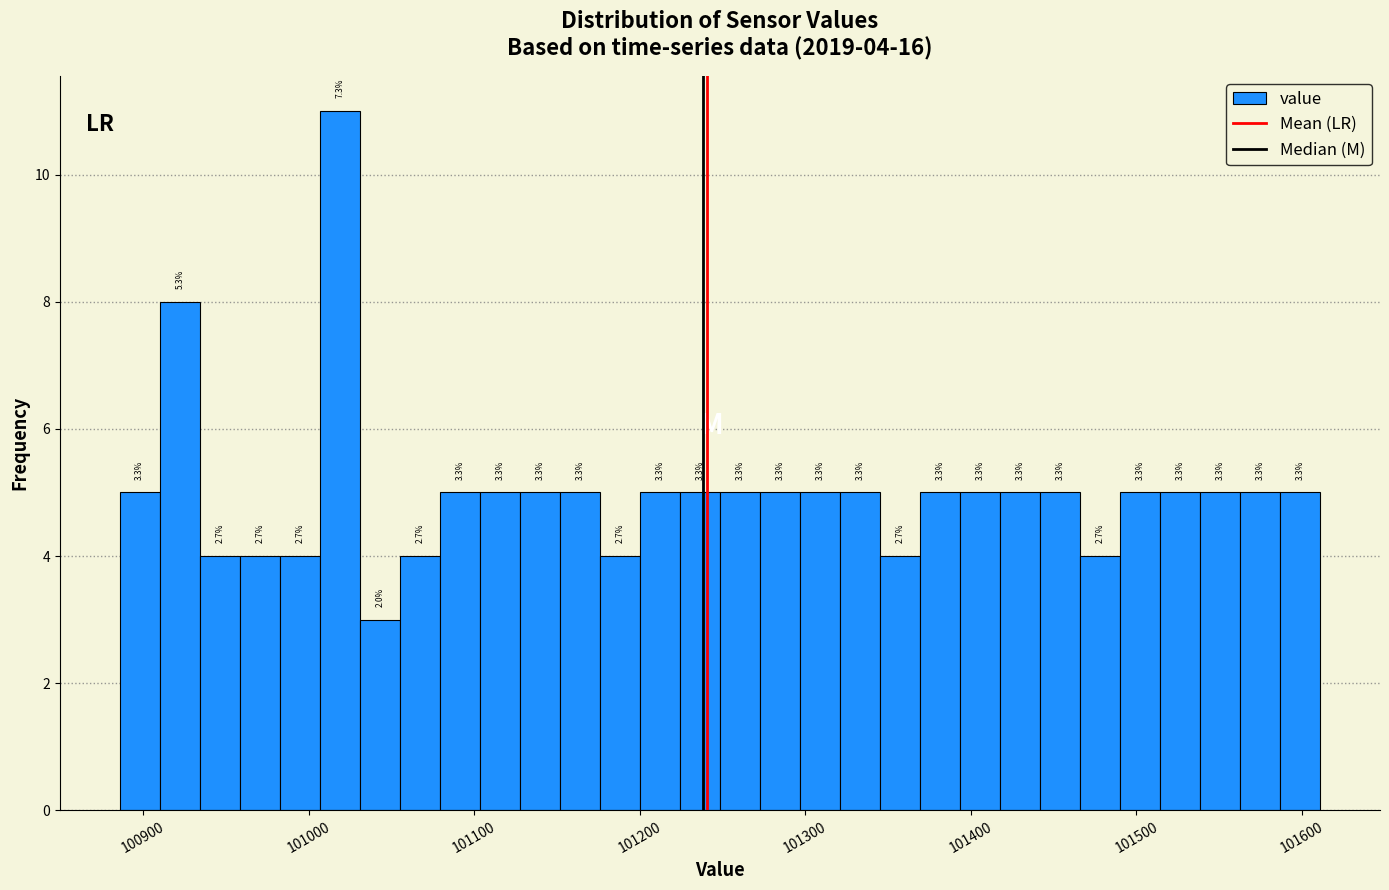

Read against the x-axis, roughly where is the centre of the tallest bar?

101020